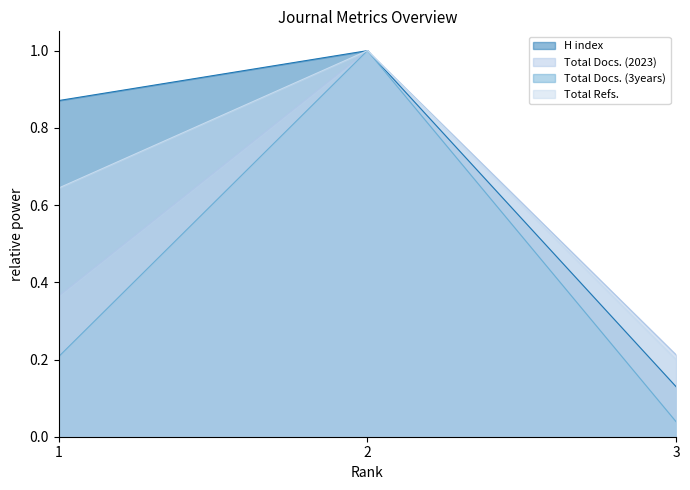

At 1, list the series in order from smallest to largest.

Total Docs. (3years), Total Docs. (2023), Total Refs., H index